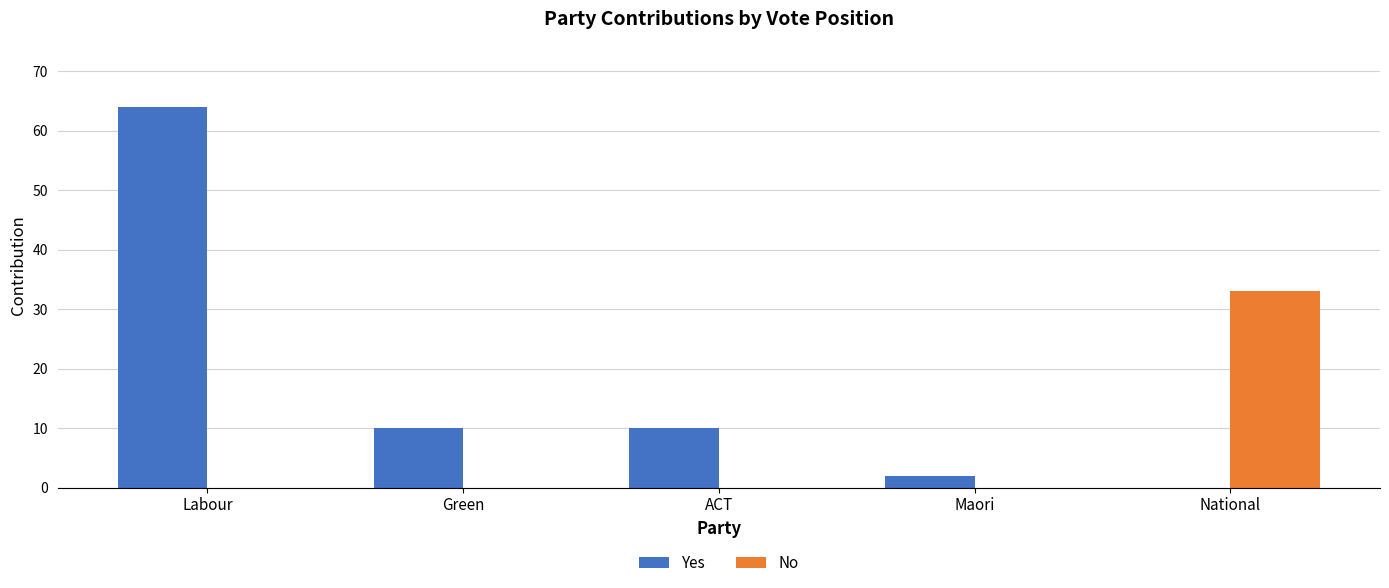

At which label does Yes reach its peak?

Labour